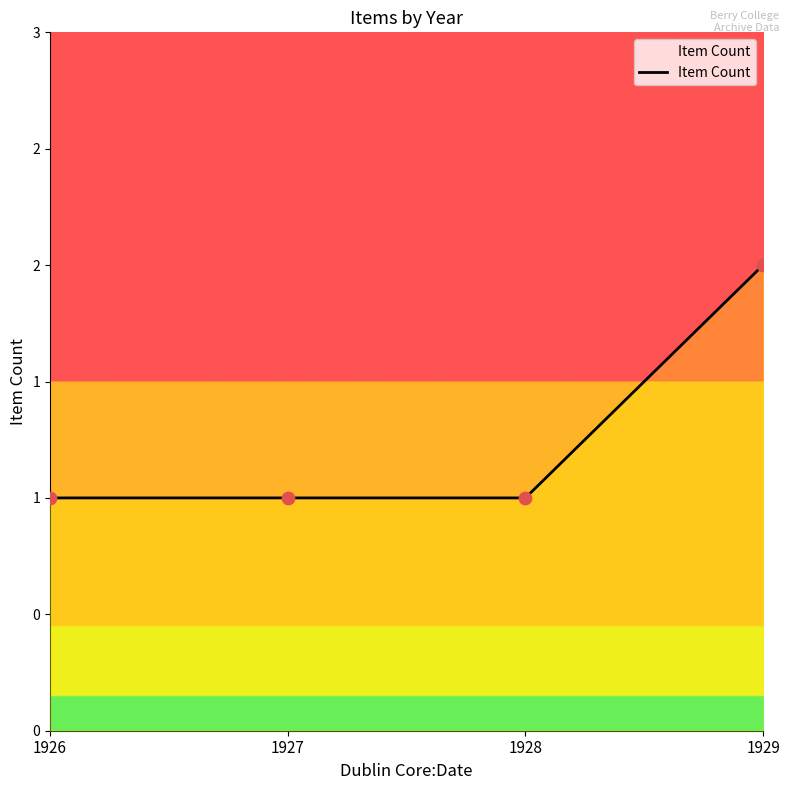

What is the ratio of the value at 1929 to the value at 1926?

2.0